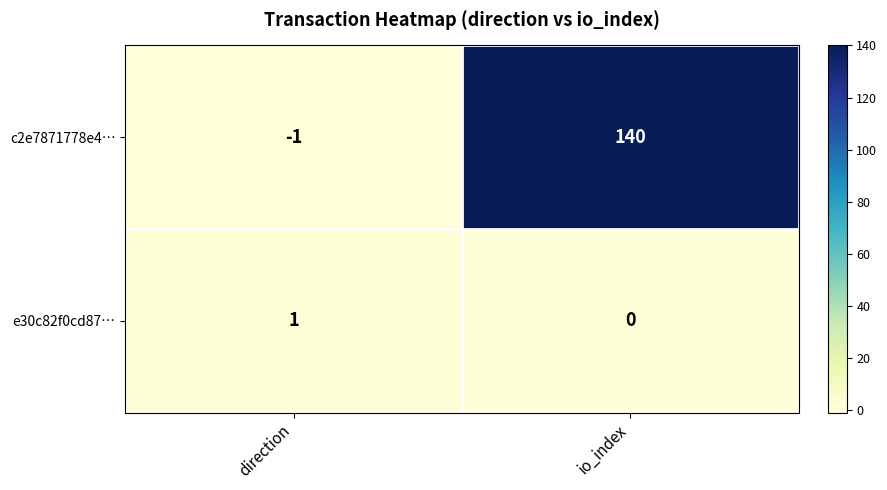

The value of e30c82f0cd87… at io_index is 0. True or false?

True